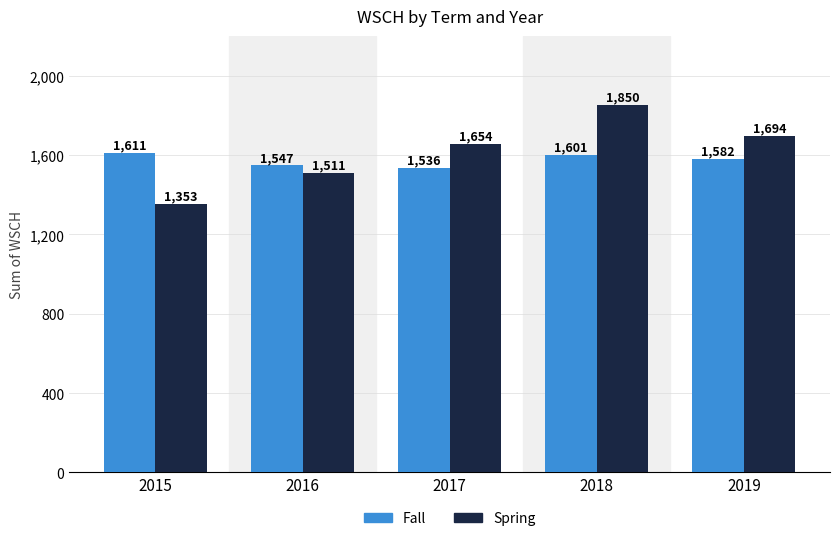

Which series changed the most between 2016 and 2019?

Spring